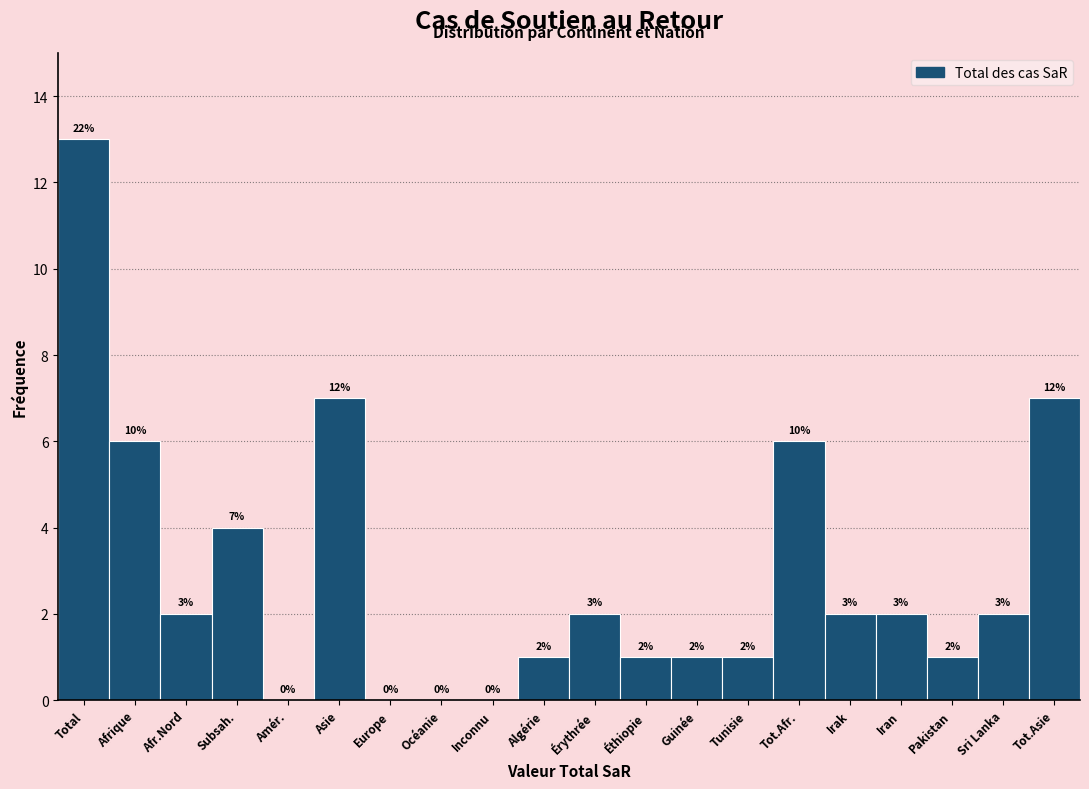

Reading left to right, transcribe all the data shown in this chart.

Total=13	Afrique=6	Afr.Nord=2	Subsah.=4	Amér.=0	Asie=7	Europe=0	Océanie=0	Inconnu=0	Algérie=1	Érythrée=2	Éthiopie=1	Guinée=1	Tunisie=1	Tot.Afr.=6	Irak=2	Iran=2	Pakistan=1	Sri Lanka=2	Tot.Asie=7